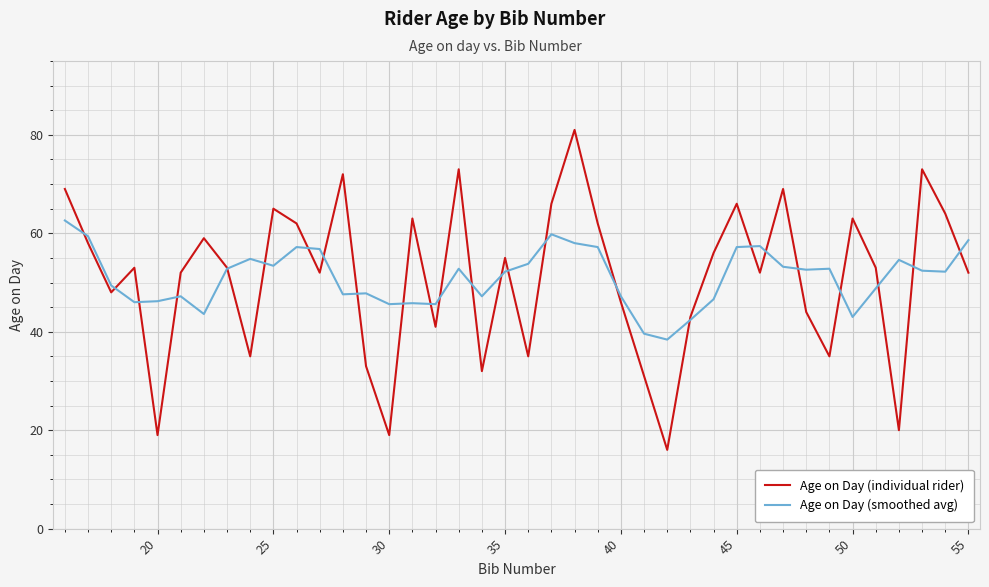

List the series in order of their peak value, lowest first.

Age on Day (smoothed avg), Age on Day (individual rider)